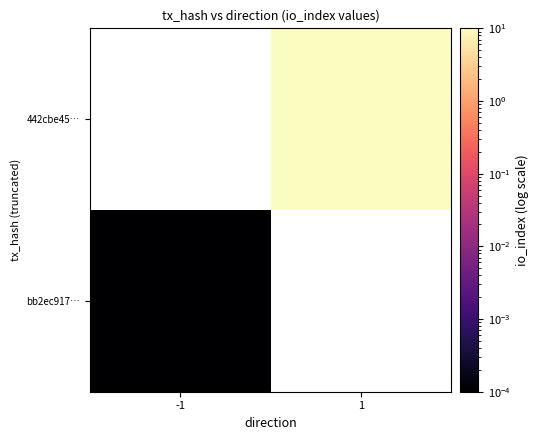

How many series are shown in this chart?

2